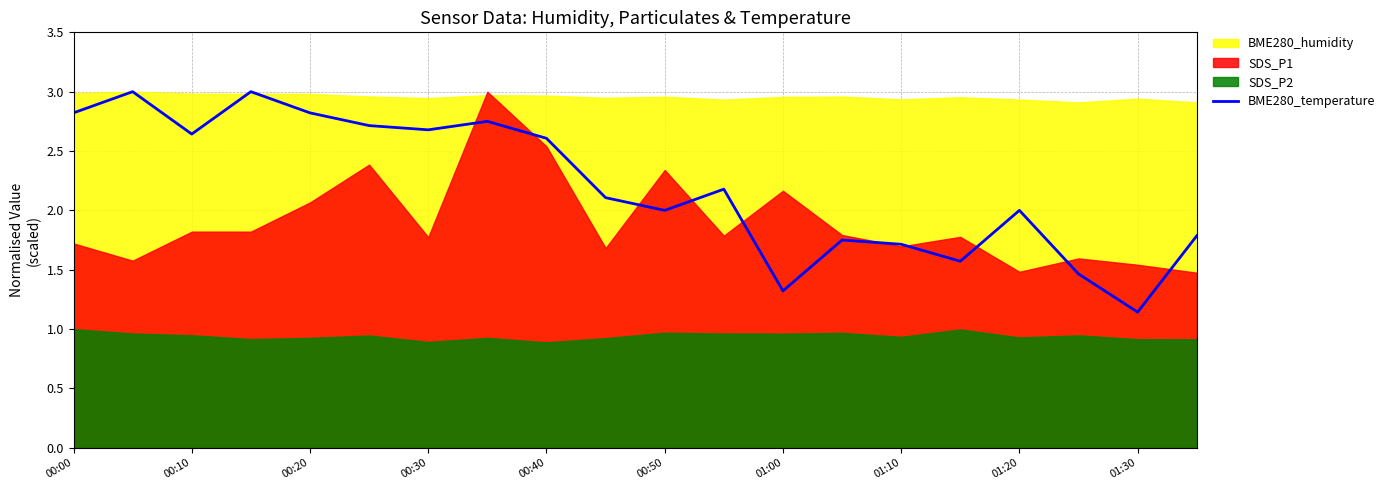

Is it true that BME280_temperature equals 3.6 at 00:40?

False